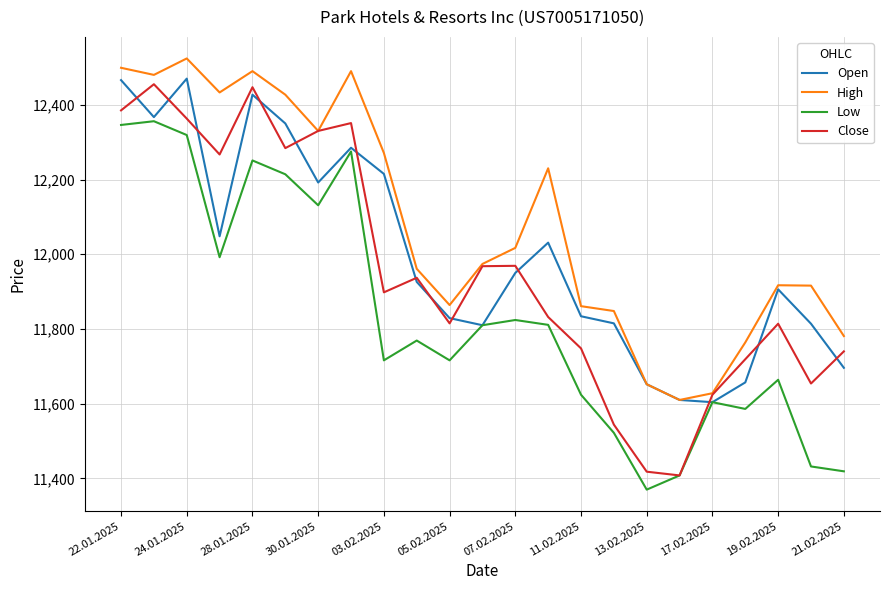

Is this an area chart (filled region under the line)?

No